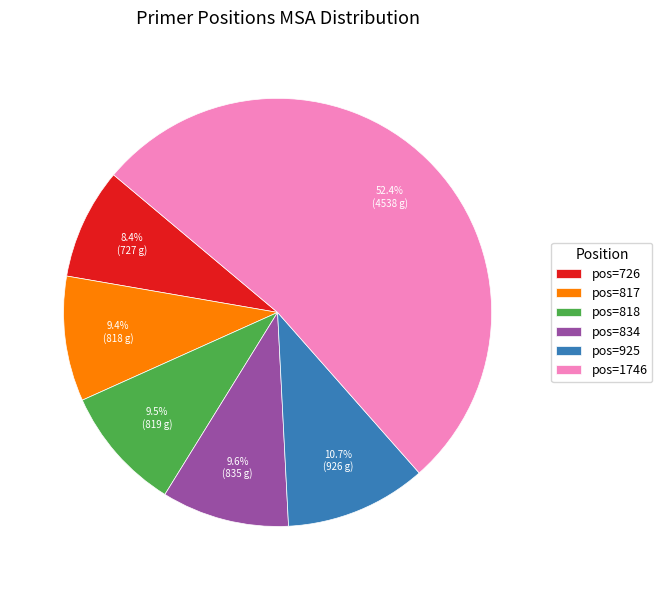

Which category has the biggest portion of the pie?

pos=1746